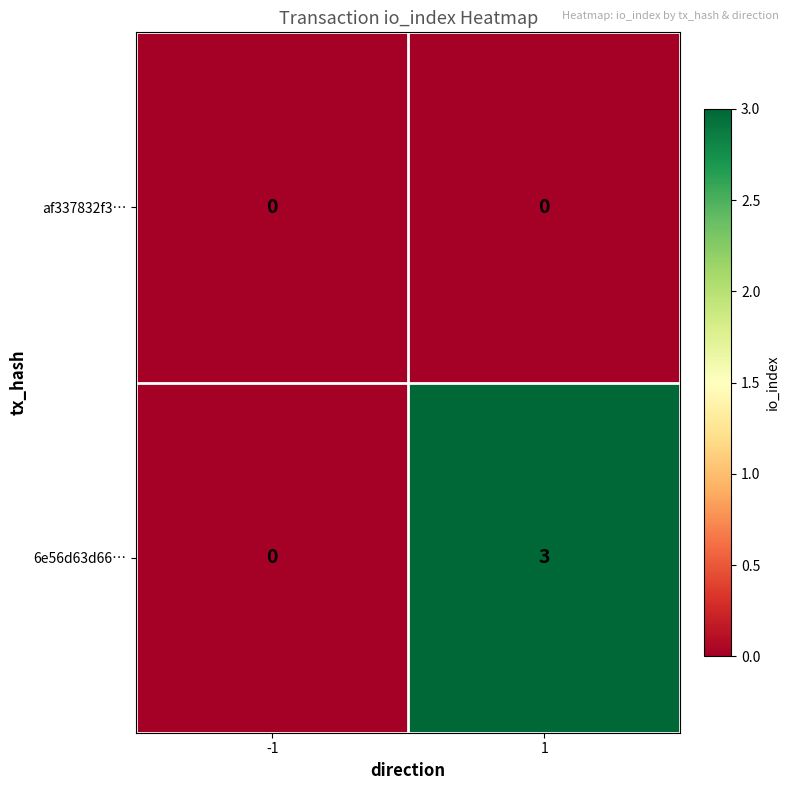

What is the difference between the maximum and minimum values in the 6e56d63d66… series?

3